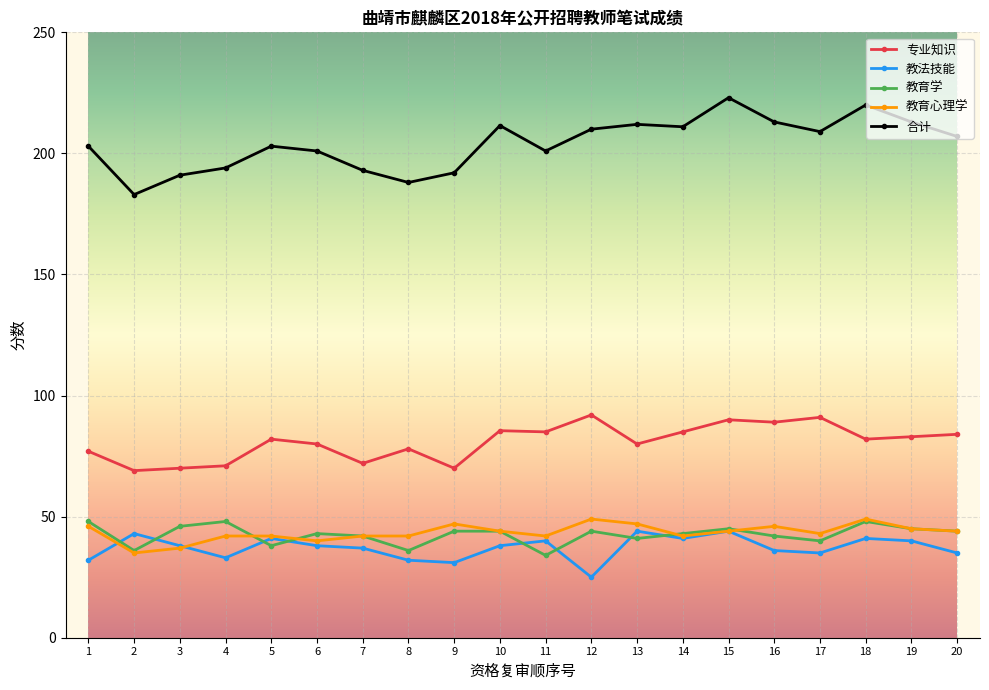

True or false: 专业知识 and 合计 cross at least once.

False